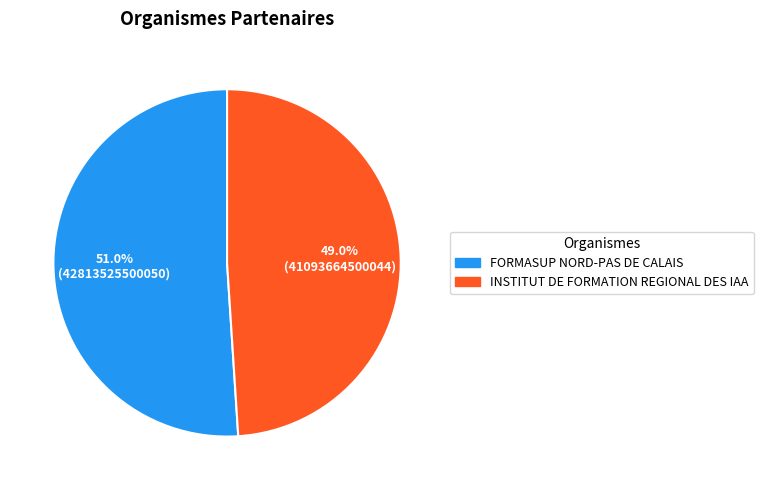

To the nearest percent, what is the difference between the largest and smallest slice percentages?

2%